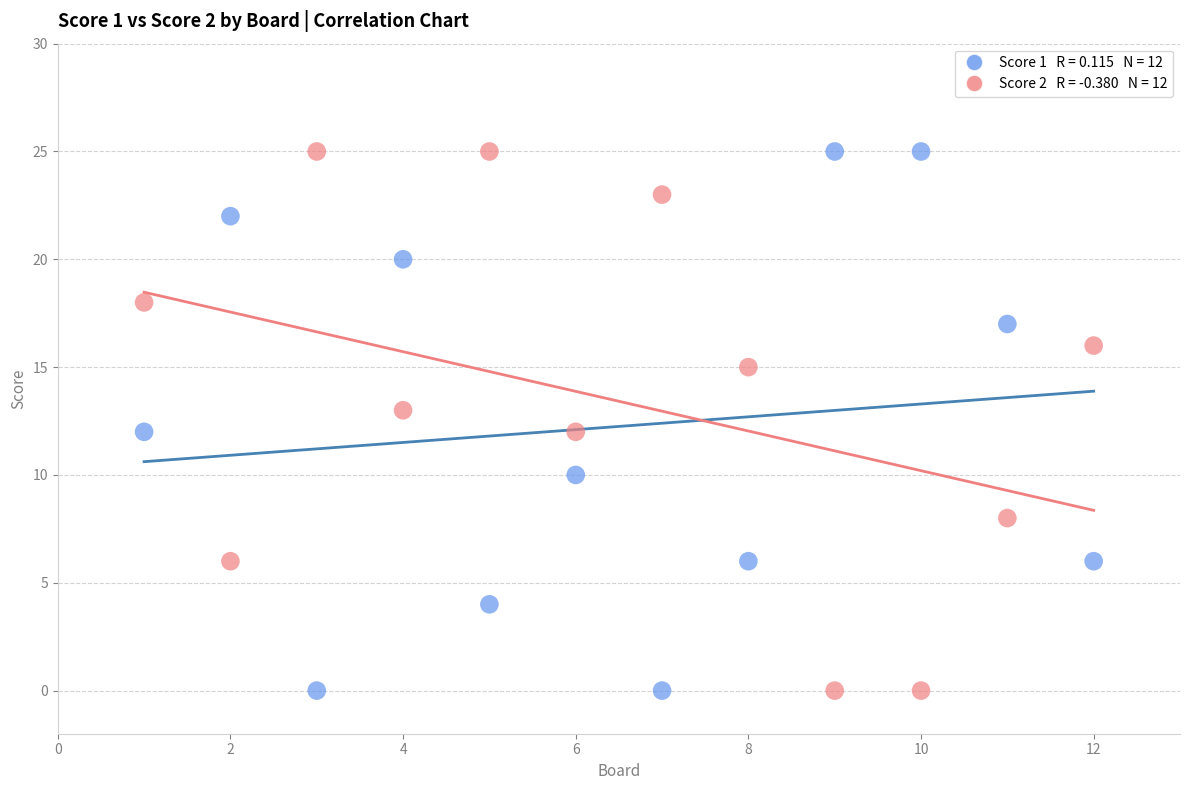

Across all data points, what is the range of Y values (max minus min)?

25